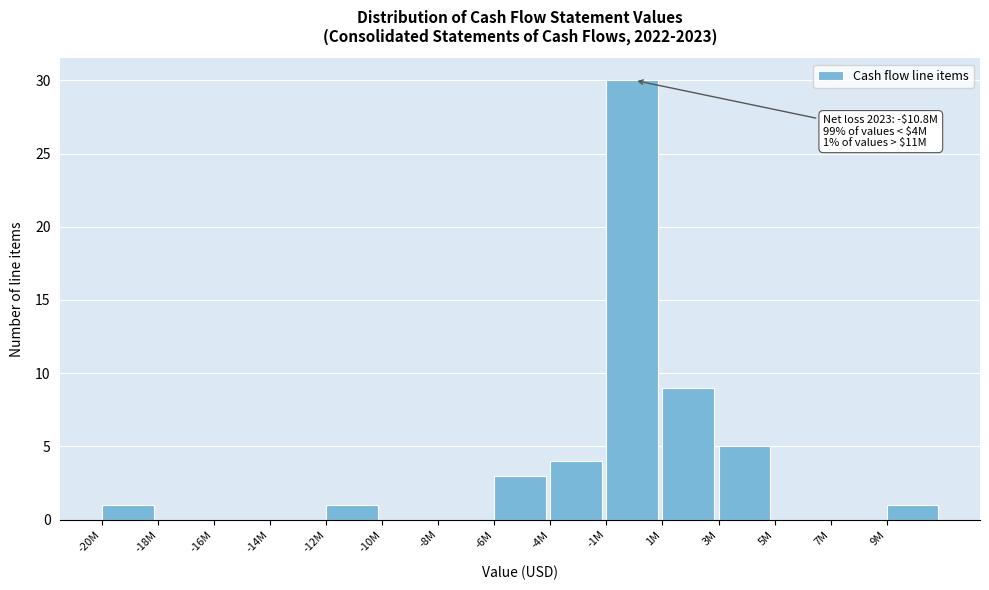

Reading right to left, what are all the values shown in this chart?

9M=1	7M=0	5M=0	3M=5	1M=9	-1M=30	-4M=4	-6M=3	-8M=0	-10M=0	-12M=1	-14M=0	-16M=0	-18M=0	-20M=1